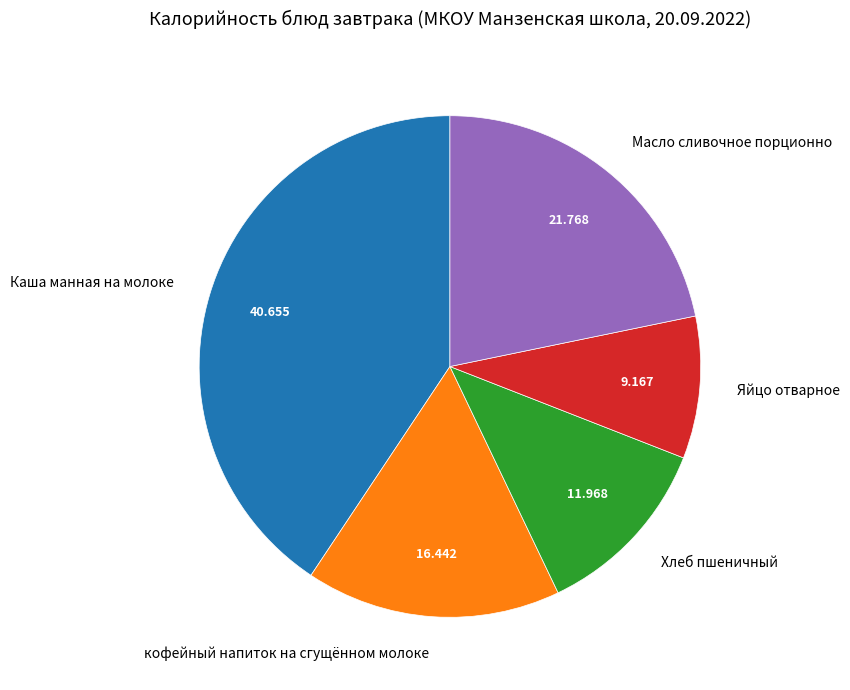

Do кофейный напиток на сгущённом молоке and Яйцо отварное together represent more than half of the pie?

No